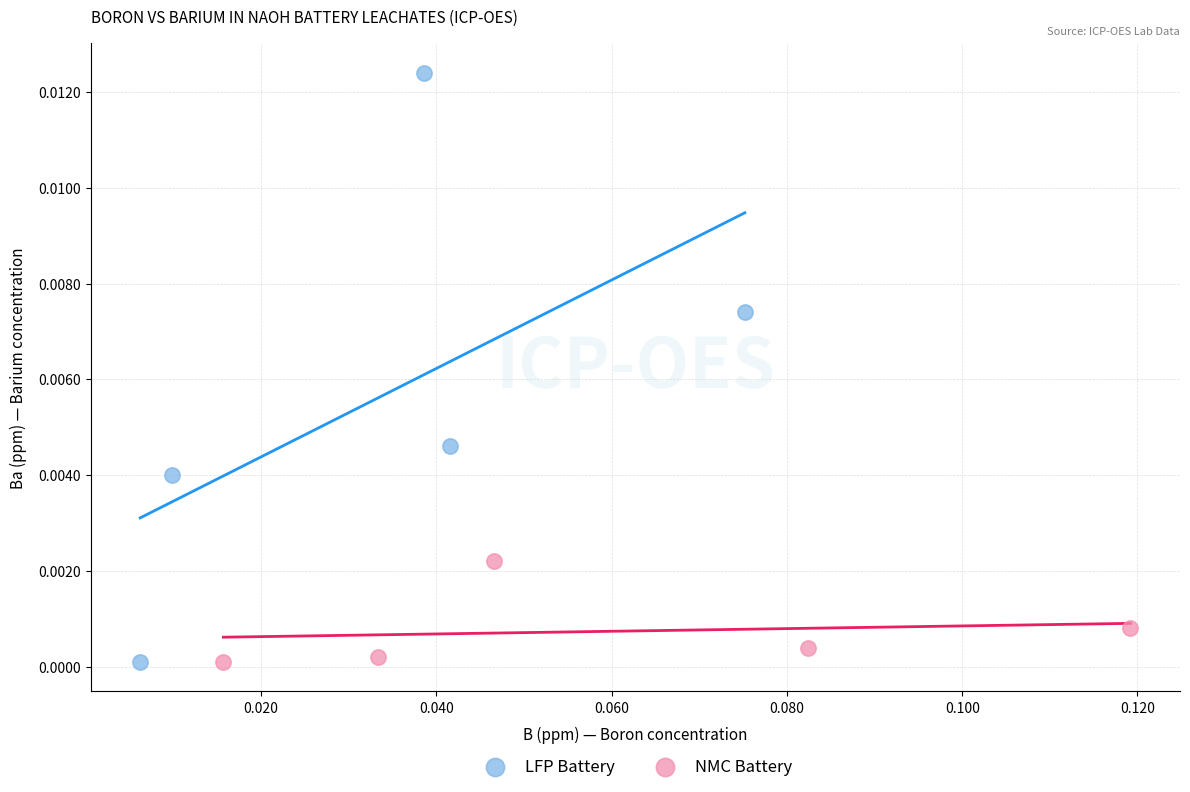

What are all the series names shown in the legend?

LFP Battery, NMC Battery